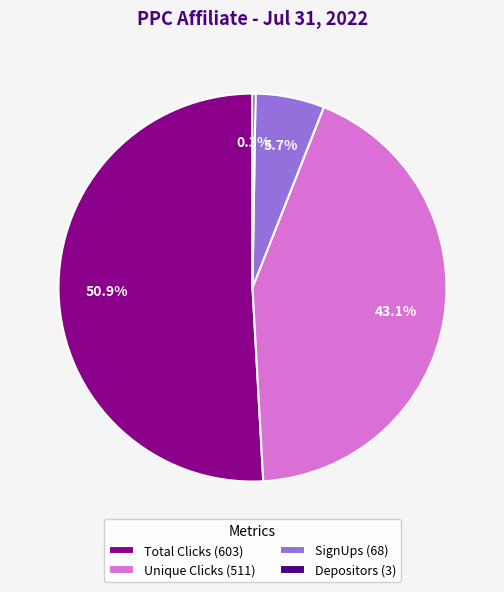

Does any single category account for the majority?

Yes